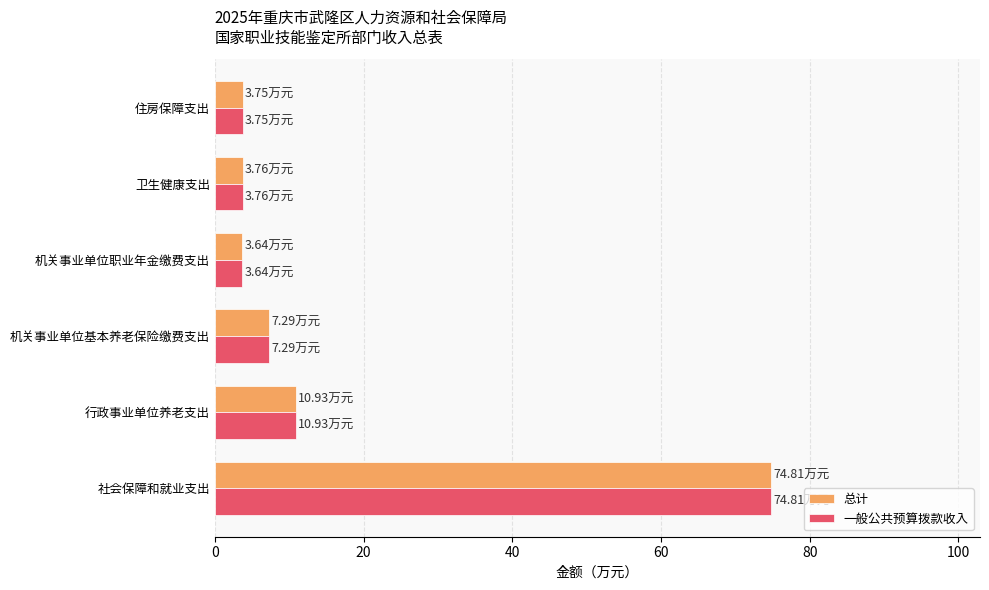

What is the total value across all series at 机关事业单位基本养老保险缴费支出?

14.6